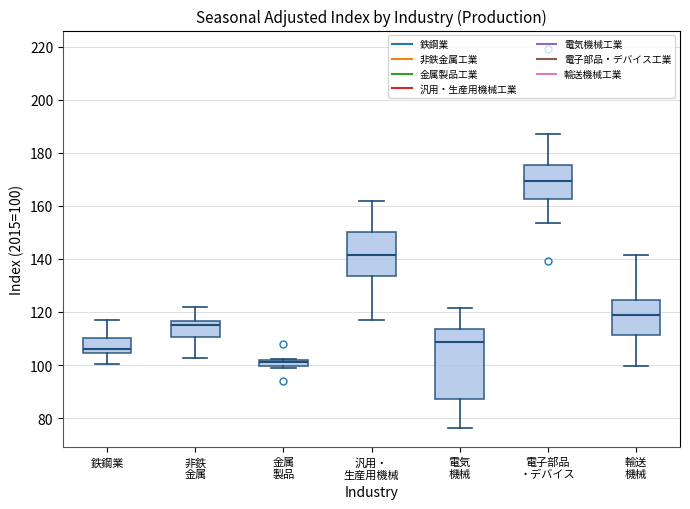

Comparing the boxes themselves (not the whiskers), which one is the tallest?

電気 機械